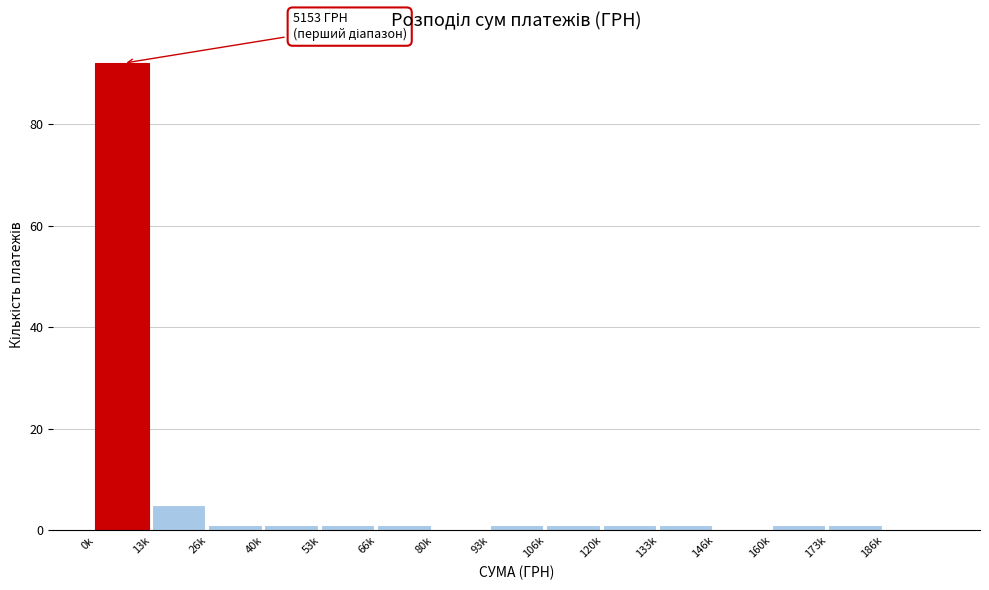

Reading right to left, transcribe all the data shown in this chart.

186k=0	173k=1	160k=1	146k=0	133k=1	120k=1	106k=1	93k=1	80k=0	66k=1	53k=1	40k=1	26k=1	13k=5	0k=92